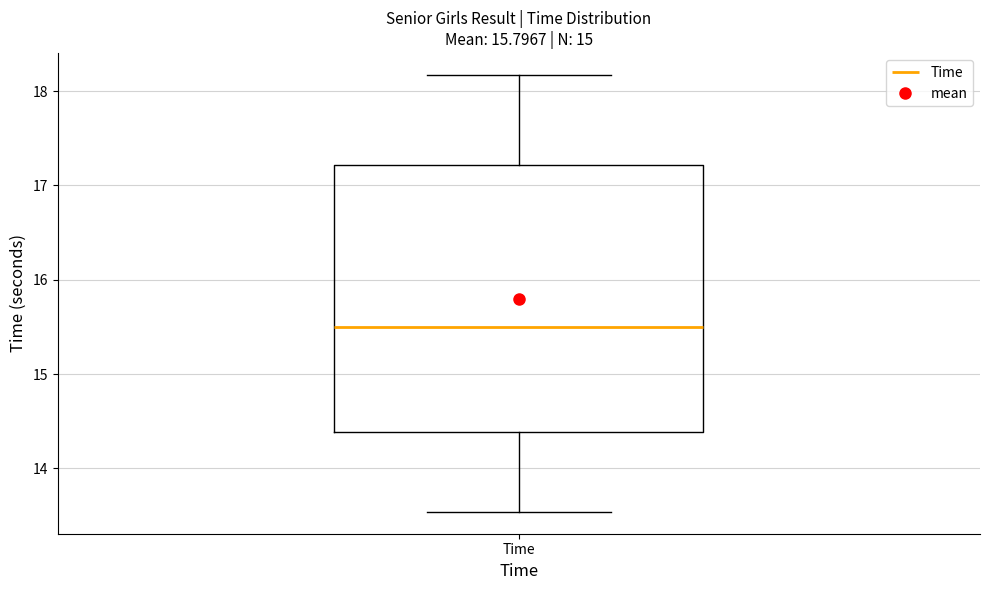

Read this box plot against the y-axis: the position of the median line, the range covered by the box, and the ends of both whiskers. The values are not printed on the chart, so give them approximately, as read against the axis.

median 15.5, box 14.4 to 17.2, whiskers 13.5 to 18.2